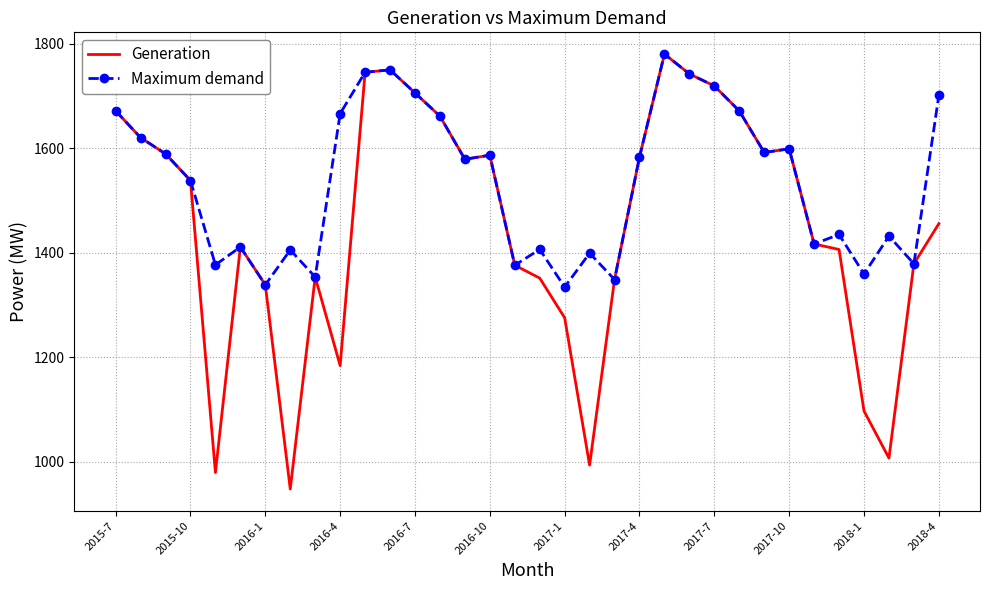

List the series in order of their overall mean, highest first.

Maximum demand, Generation